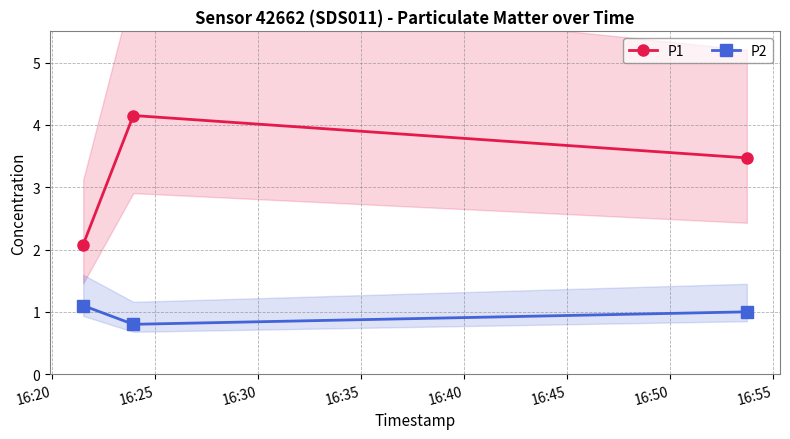

What is the highest value of the P1 series?

4.2